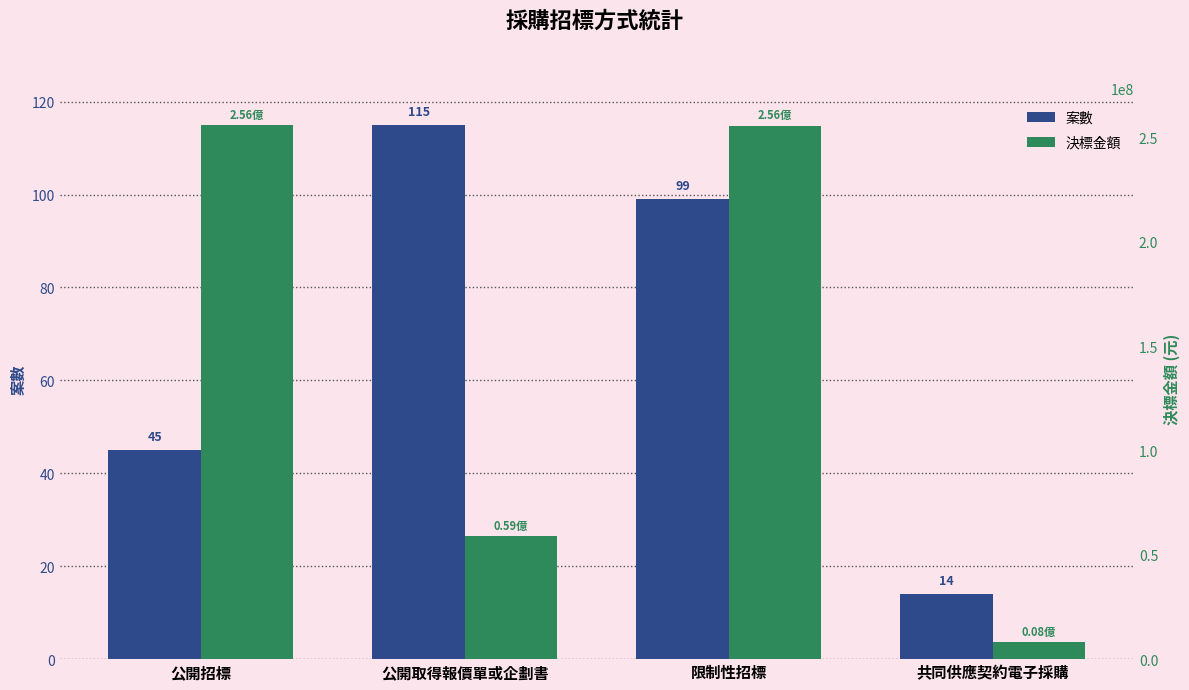

Reading left to right, what are all the values shown in this chart?

案數: 公開招標=45	公開取得報價單或企劃書=115	限制性招標=99	共同供應契約電子採購=14
決標金額: 公開招標=256035638	公開取得報價單或企劃書=59076618	限制性招標=255663442	共同供應契約電子採購=8299426